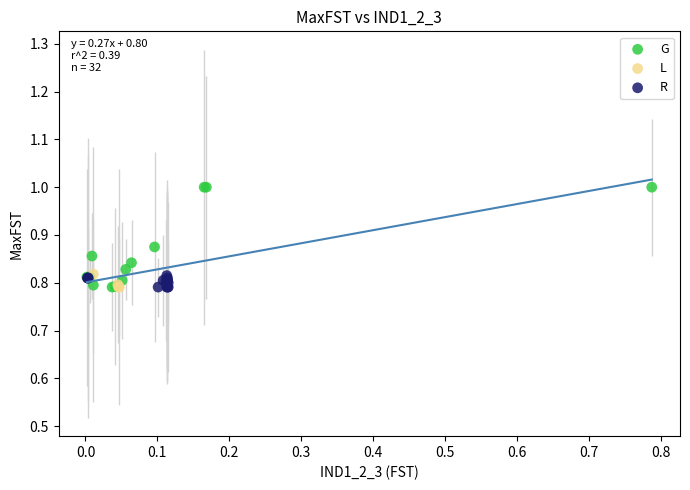

Which series contains the highest Y value?

G